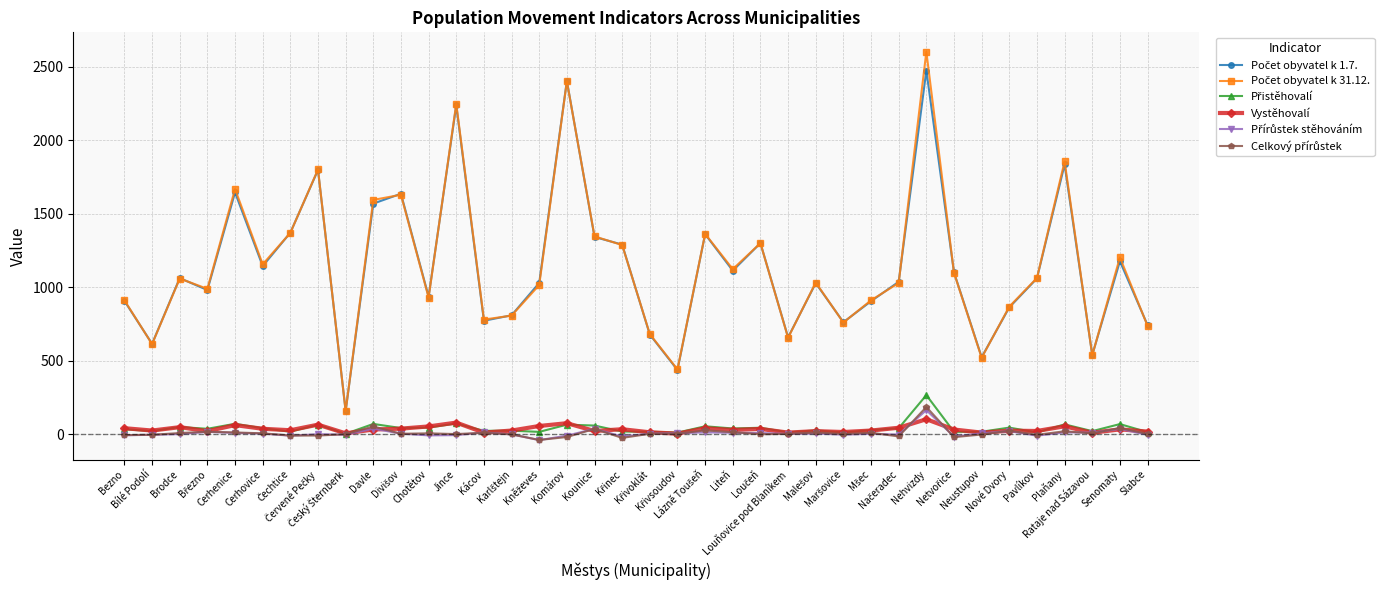

What is the maximum value shown in the chart?

2602